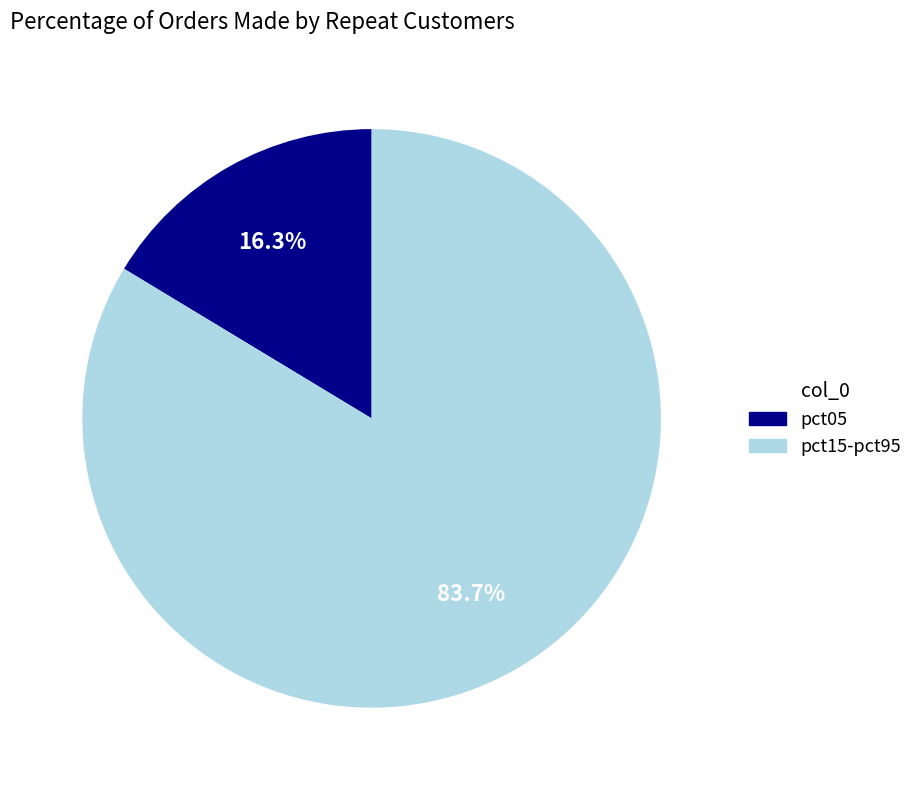

Is there a majority slice in this chart?

Yes